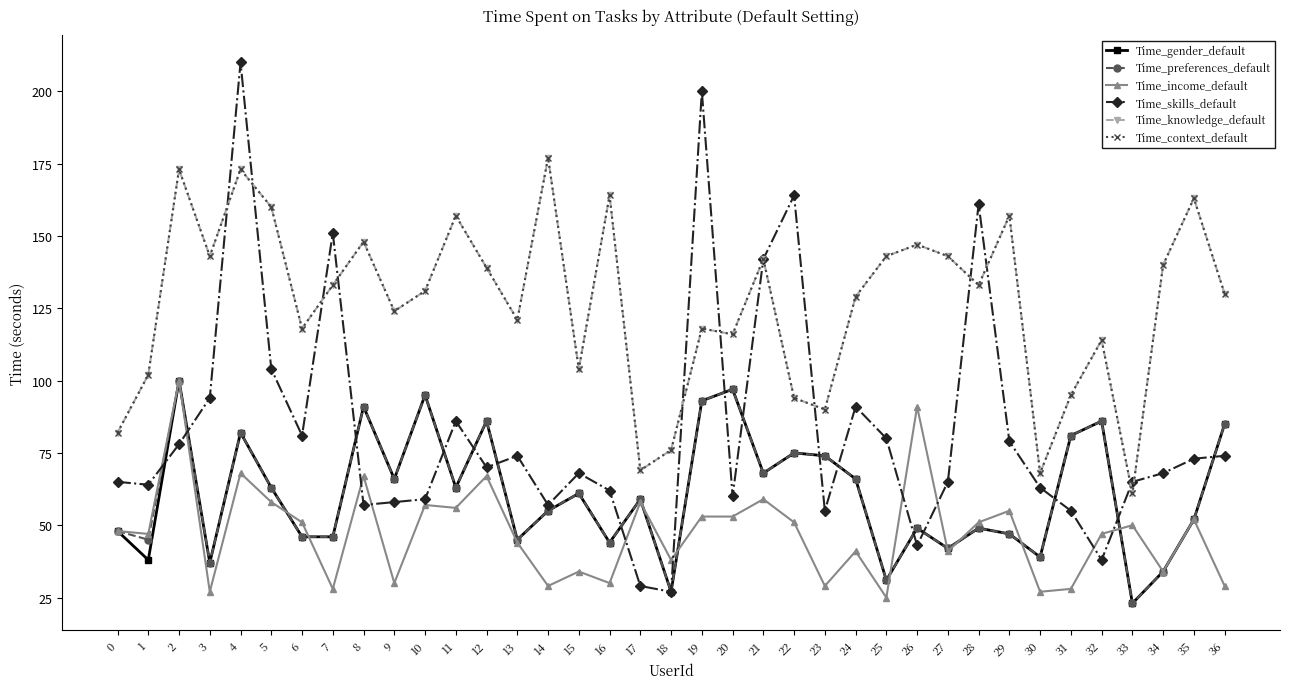

Where does the Time_context_default series first go above 131?

2